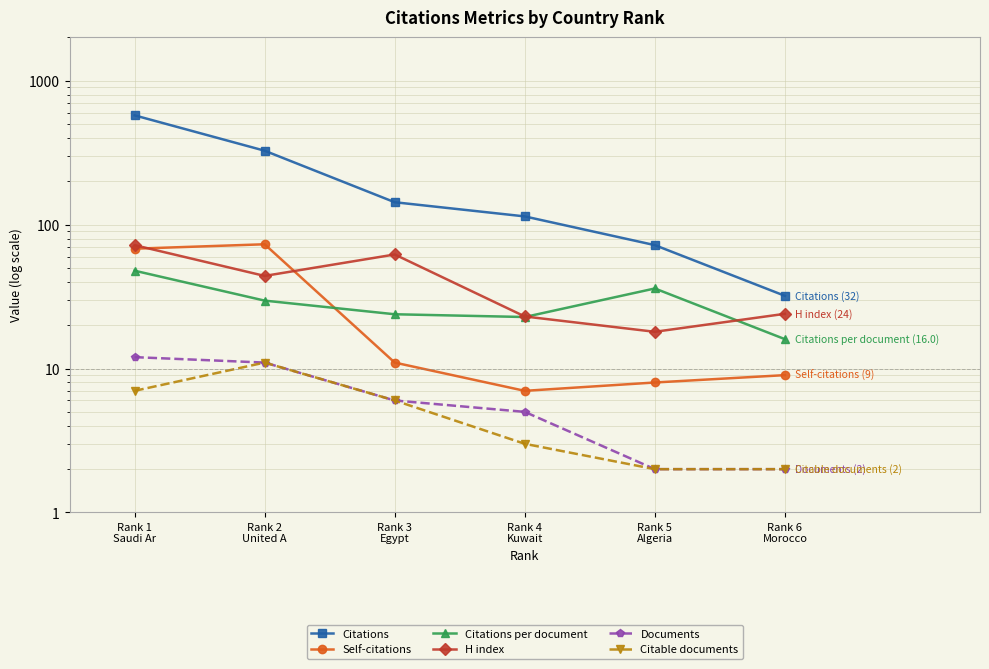

Which series has the largest total across all categories?

Citations